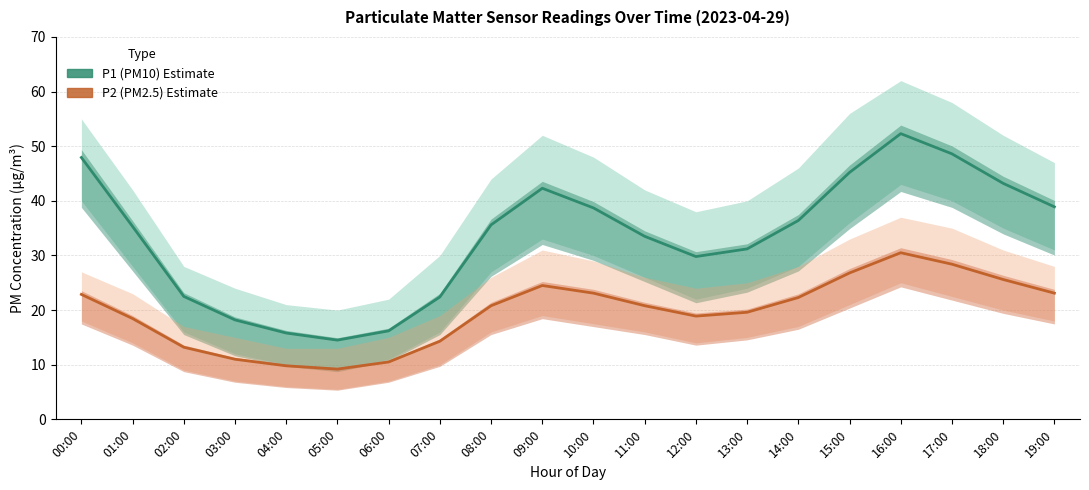

The value of P1 (PM10) Estimate at 08:00 is 35.6. True or false?

True